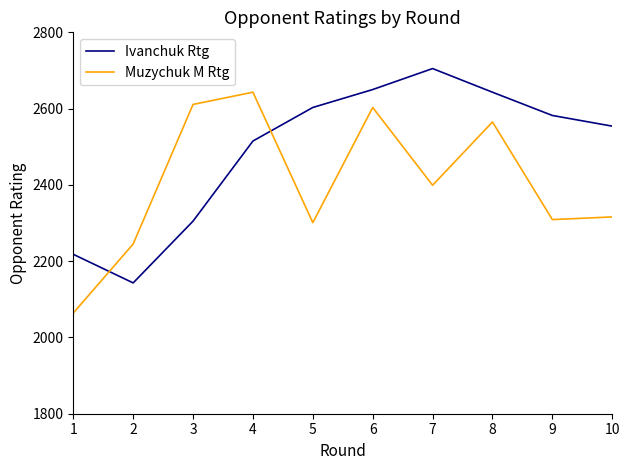

Reading left to right, list all the values displayed in this chart.

Ivanchuk Rtg: 2218	2143	2305	2515	2603	2650	2705	2643	2582	2554
Muzychuk M Rtg: 2064	2245	2611	2643	2301	2603	2399	2565	2309	2316